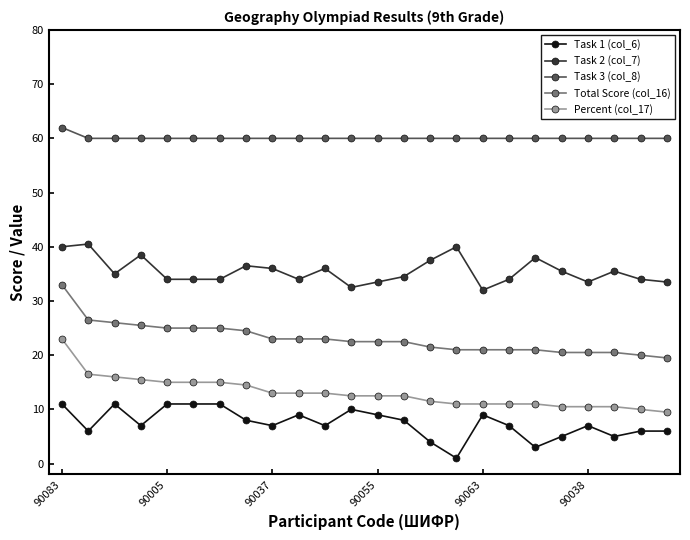

Which series has the largest total across all categories?

Task 3 (col_8)